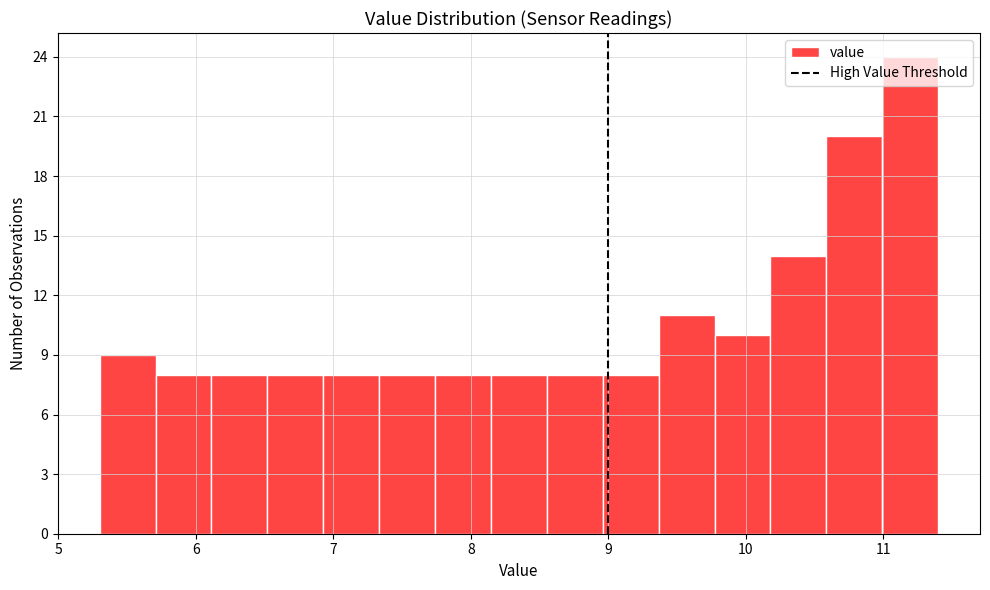

Reading left to right, list every bar in this chart as the range it spans on the x-axis followed by its height. Neither the bar edges nor the heights are printed on the chart, so give them approximately, as read against the axes.

5.3 to 5.7: 9
5.7 to 6.1: 8
6.1 to 6.5: 8
6.5 to 6.9: 8
6.9 to 7.3: 8
7.3 to 7.7: 8
7.7 to 8.1: 8
8.1 to 8.6: 8
8.6 to 9.0: 8
9.0 to 9.4: 8
9.4 to 9.8: 11
9.8 to 10.2: 10
10.2 to 10.6: 14
10.6 to 11.0: 20
11.0 to 11.4: 24